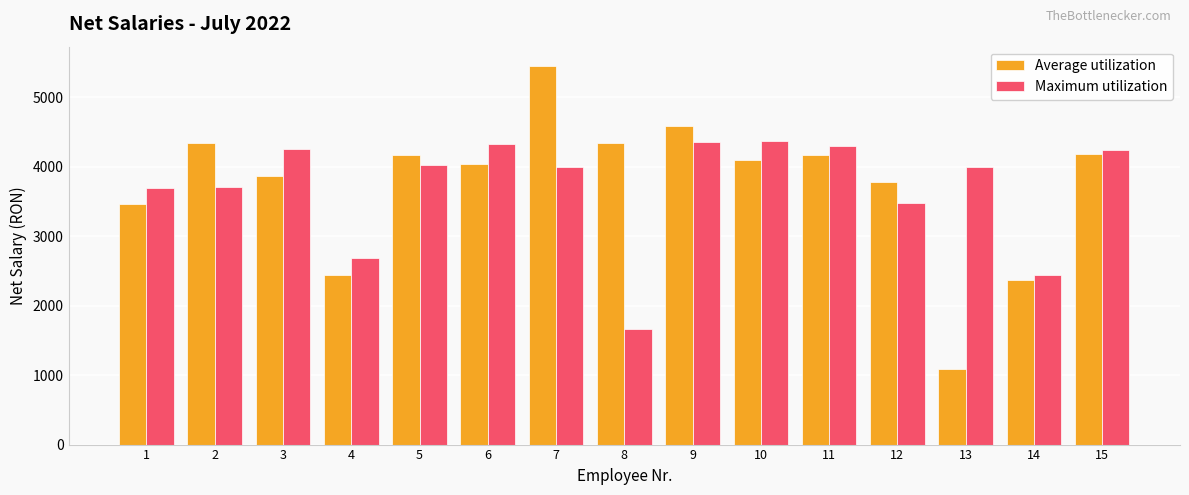

Which series has the largest total across all categories?

Average utilization